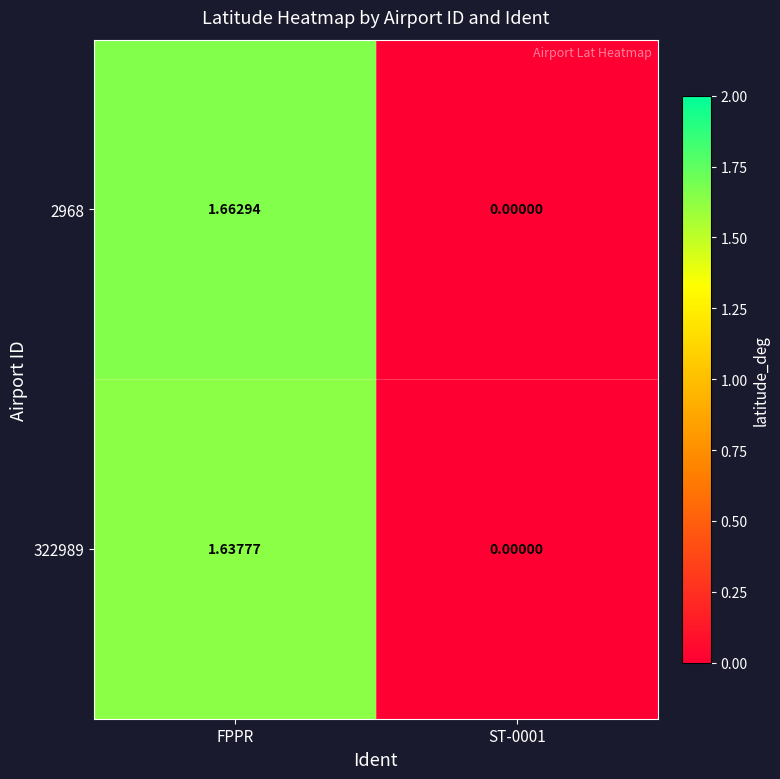

Which label corresponds to the largest value in the chart?

FPPR